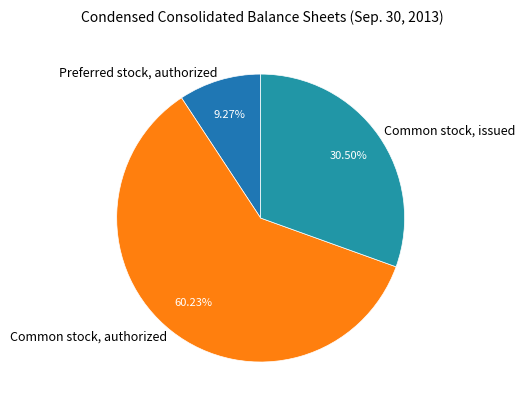

What is the largest slice in the pie chart?

Common stock, authorized